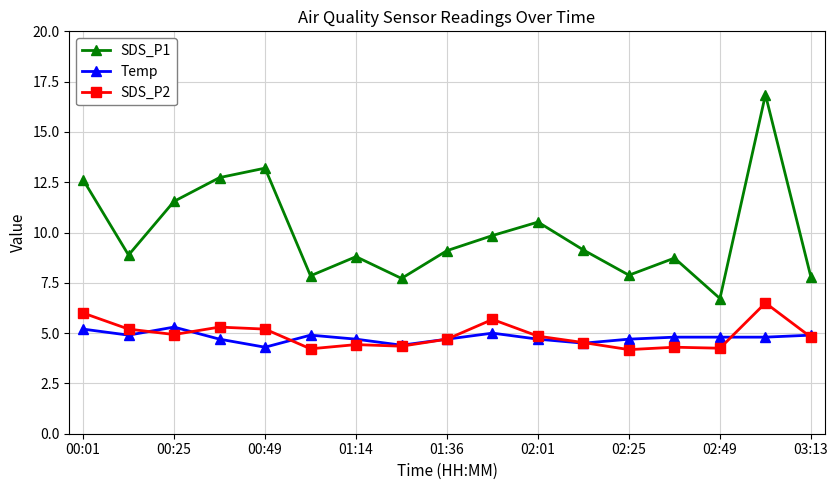

True or false: Temp has more than 2 points higher than both neighbors.

True